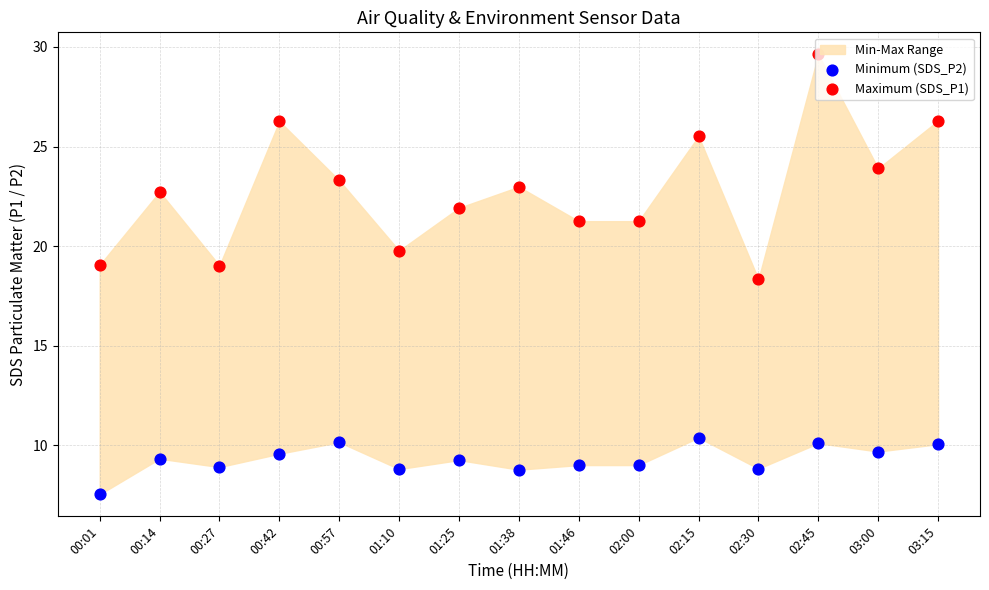

At how many categories does at least one series exceed 16?

15